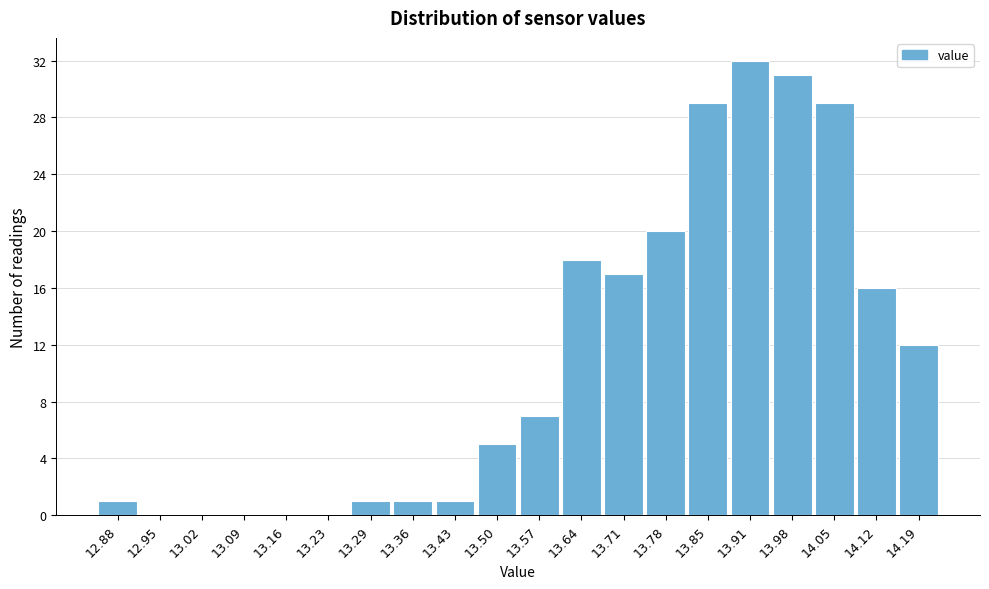

Reading left to right, extract all data points from this chart.

12.88=1	12.95=0	13.02=0	13.09=0	13.16=0	13.23=0	13.29=1	13.36=1	13.43=1	13.50=5	13.57=7	13.64=18	13.71=17	13.78=20	13.85=29	13.91=32	13.98=31	14.05=29	14.12=16	14.19=12